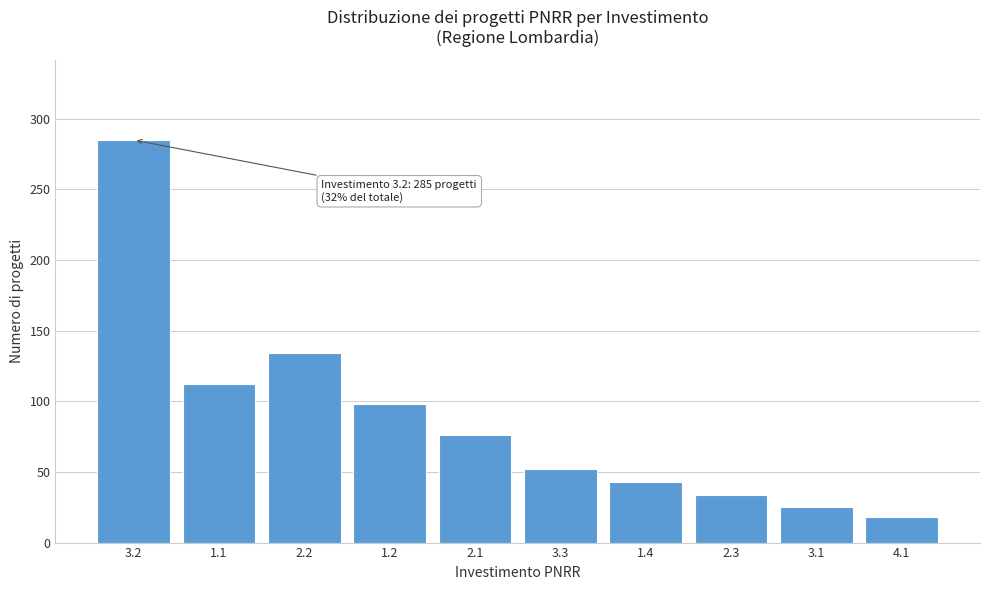

Reading left to right, transcribe all the data shown in this chart.

285	112	134	98	76	52	43	34	25	18